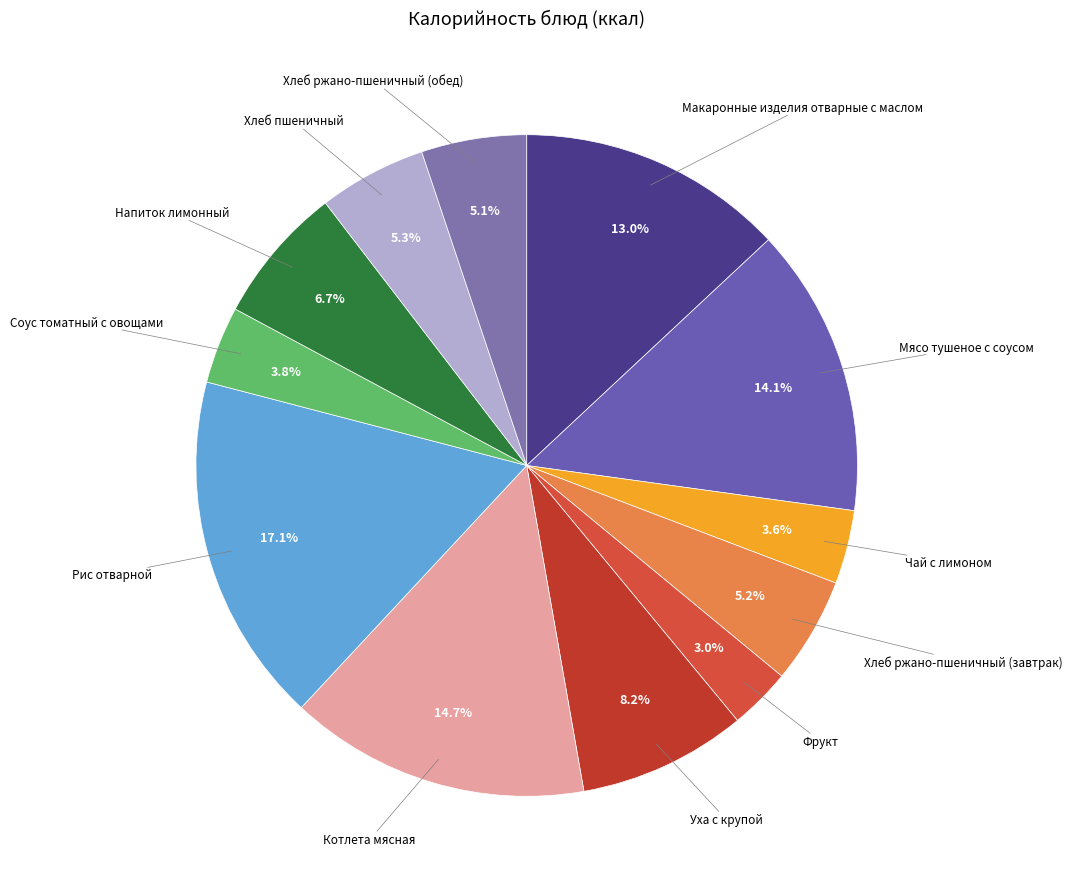

How many slices are in this pie chart?

12